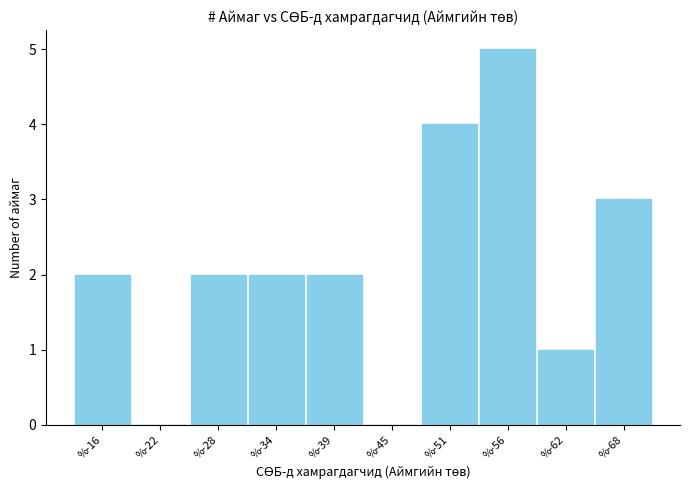

Reading right to left, list all the values displayed in this chart.

%-68=3	%-62=1	%-56=5	%-51=4	%-45=0	%-39=2	%-34=2	%-28=2	%-22=0	%-16=2